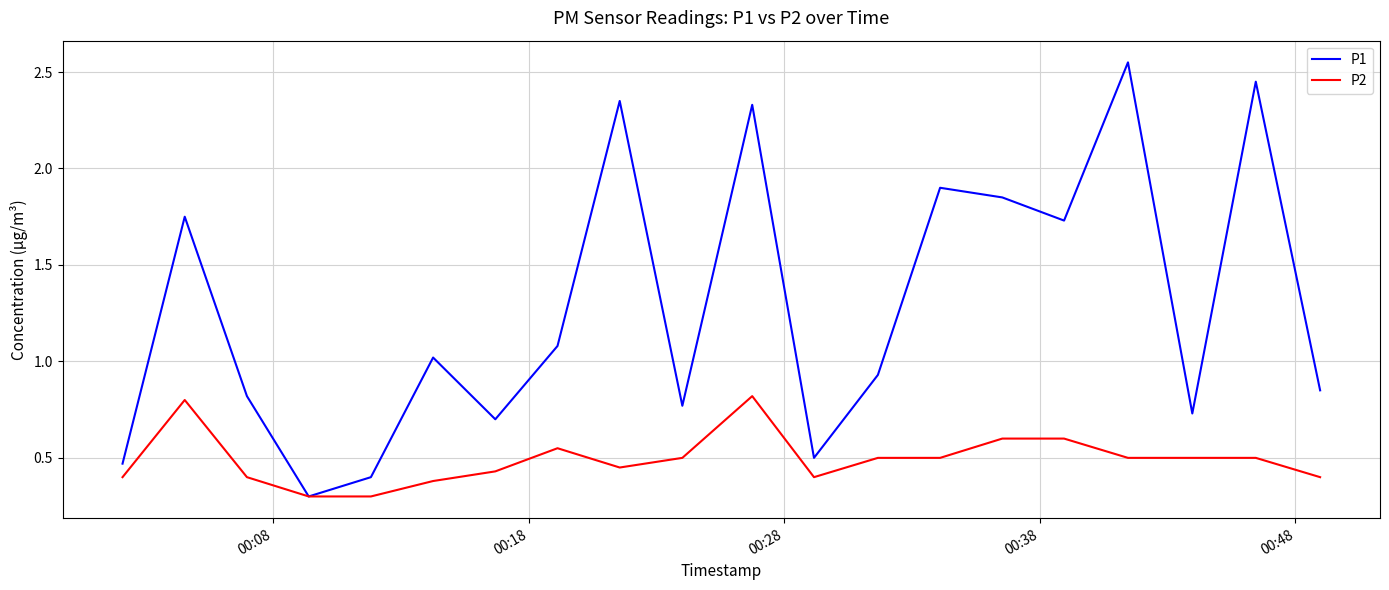

True or false: P2 has more than 0 interior local peaks.

True